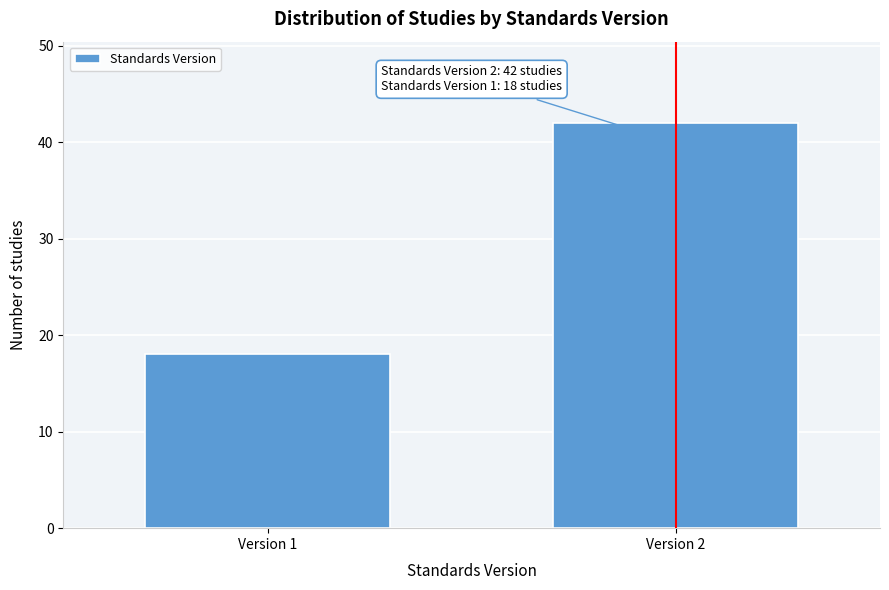

Reading left to right, extract all data points from this chart.

18	42